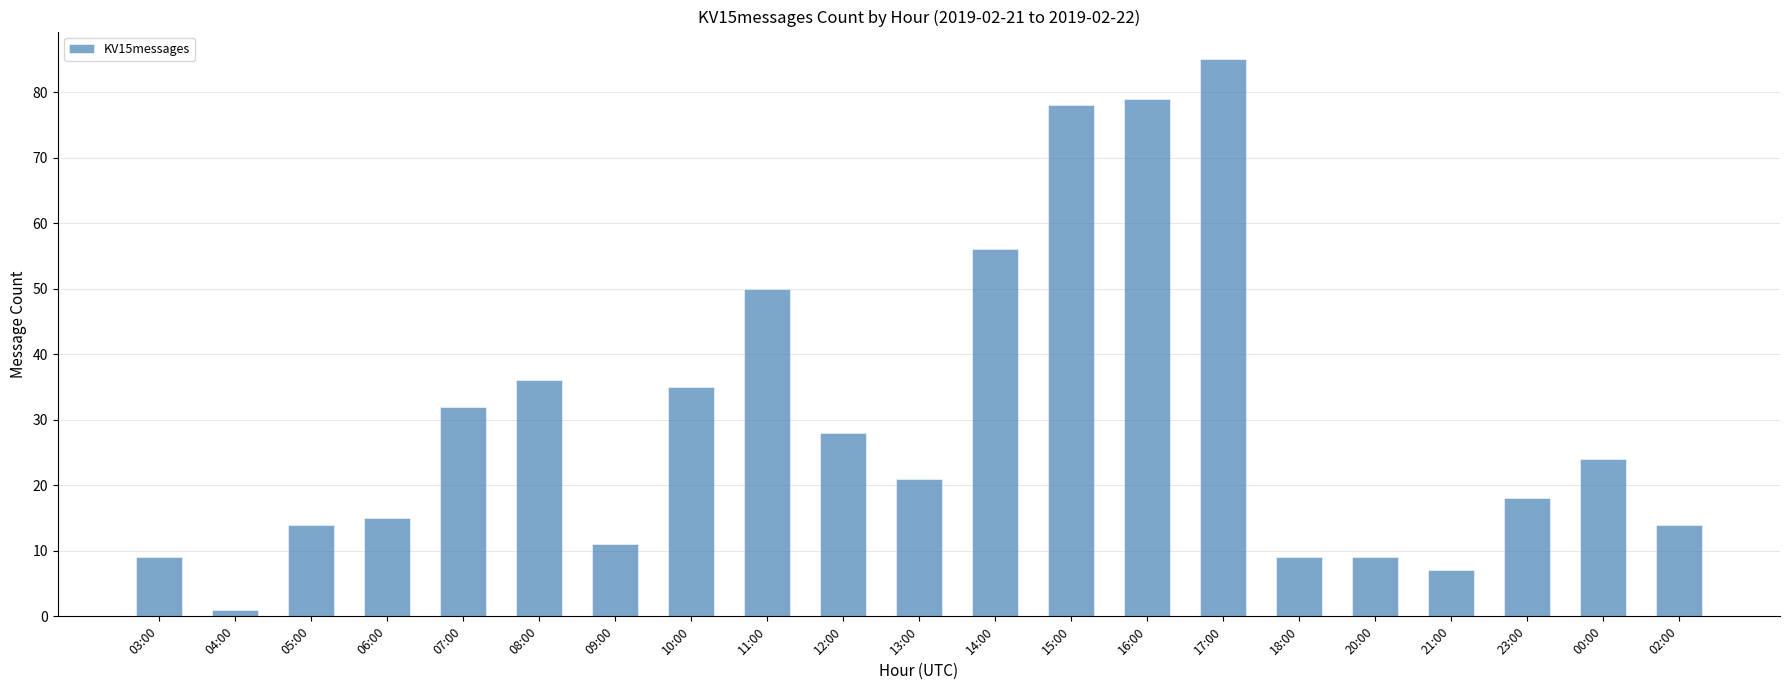

Does the chart contain any negative values?

No